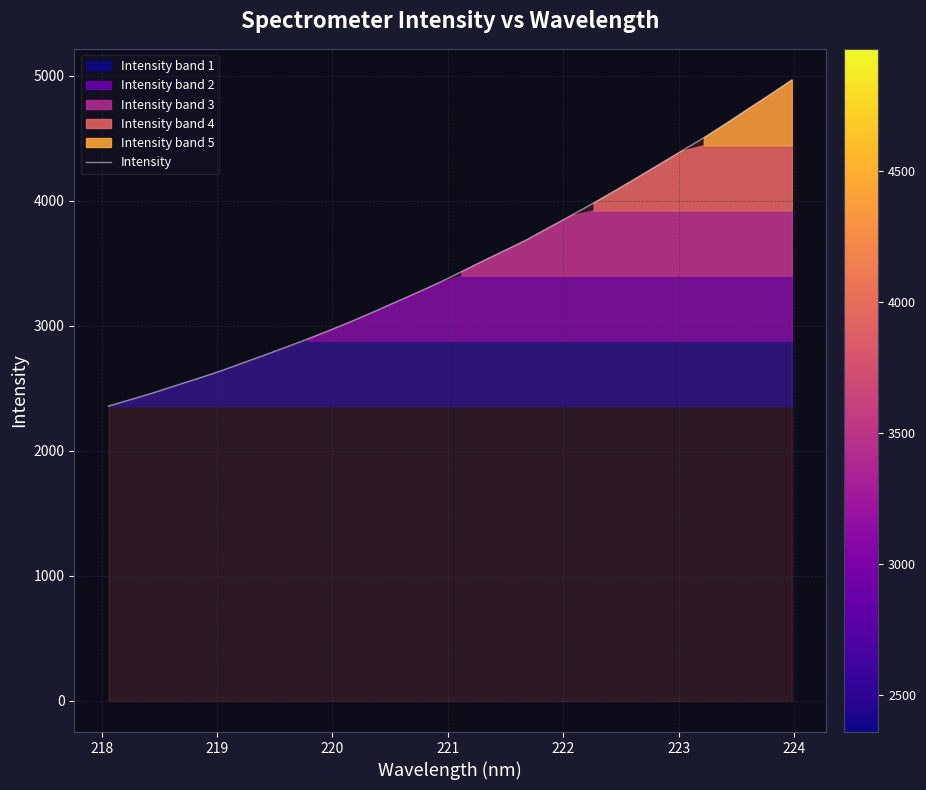

Reading right to left, list all the values displayed in this chart.

4968.2	4850.2	4735.0	4618.5	4505.9	4400.4	4295.0	4189.7	4085.5	3983.6	3885.6	3790.4	3692.9	3606.7	3521.7	3434.0	3347.1	3267.5	3189.3	3111.5	3035.4	2963.5	2893.9	2827.4	2762.0	2698.4	2635.0	2576.5	2520.6	2463.4	2410.7	2359.1